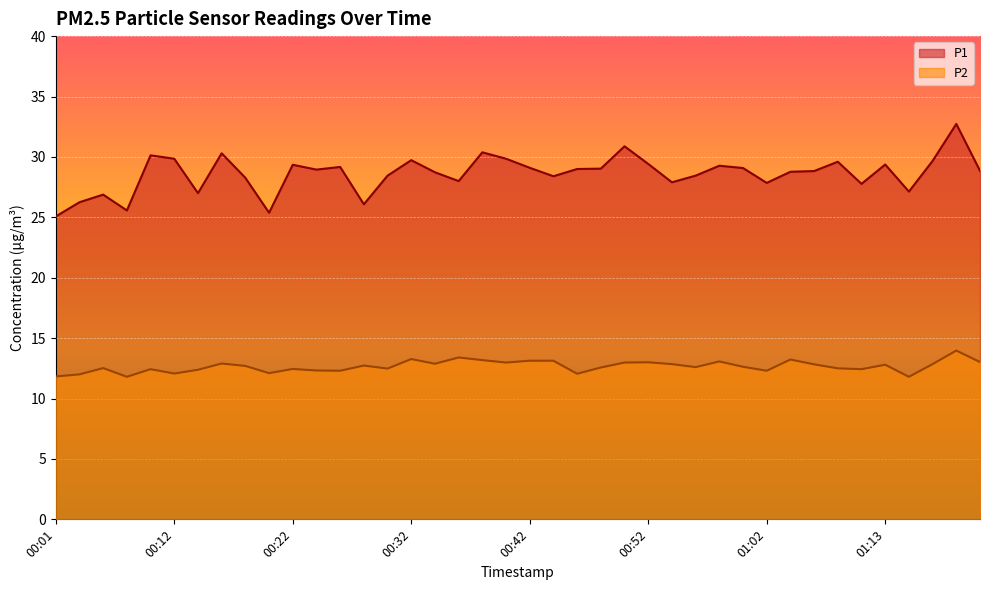

How many interior local peaks does the P1 series have?

12